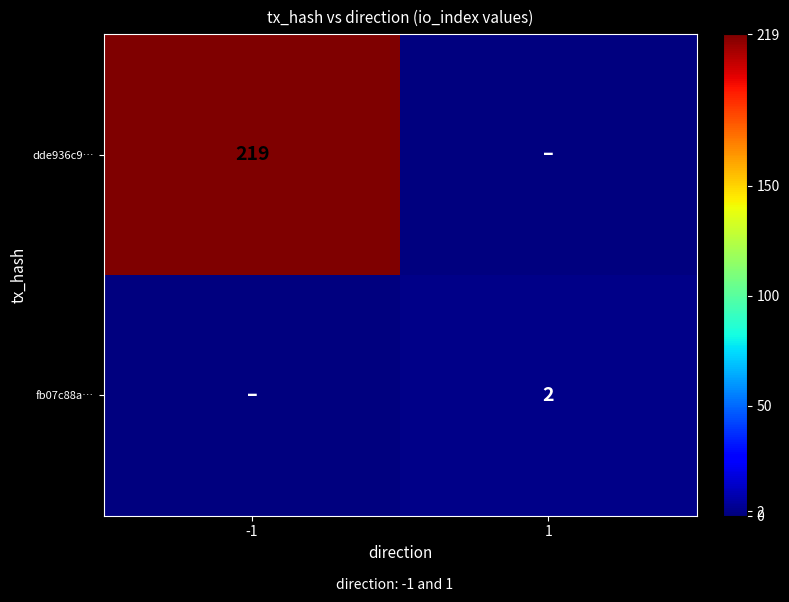

The dde936c9… series shows 328 at -1. True or false?

False